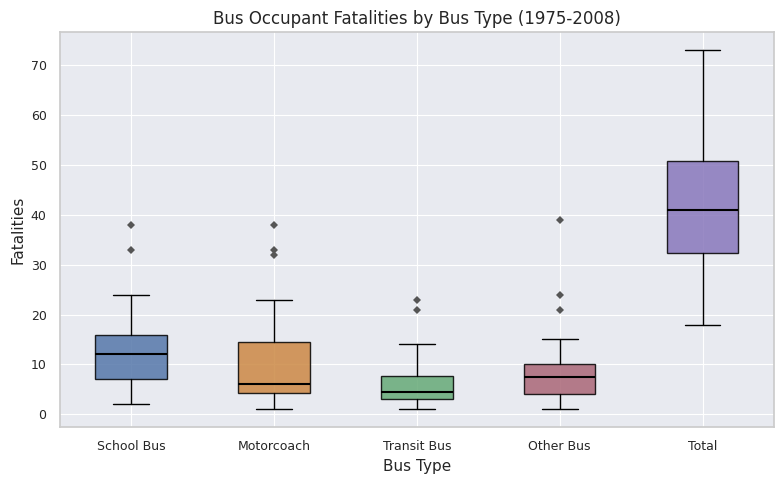

Which box has the highest median line?

Total